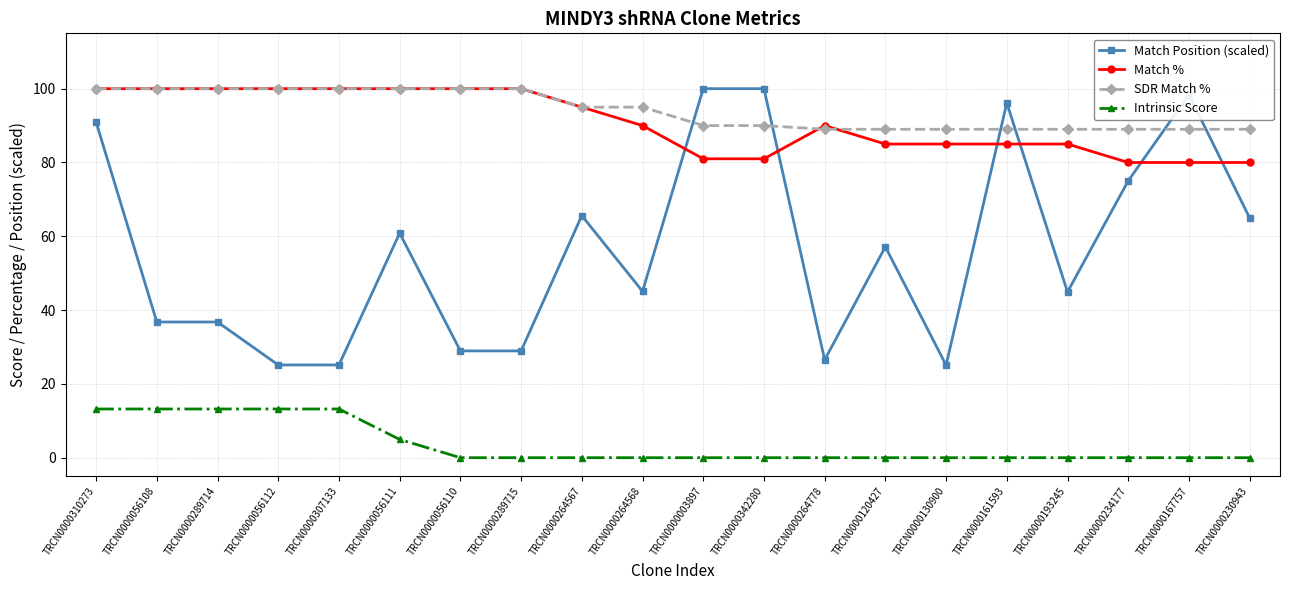

True or false: Match Position (scaled) and Intrinsic Score intersect in this chart.

False